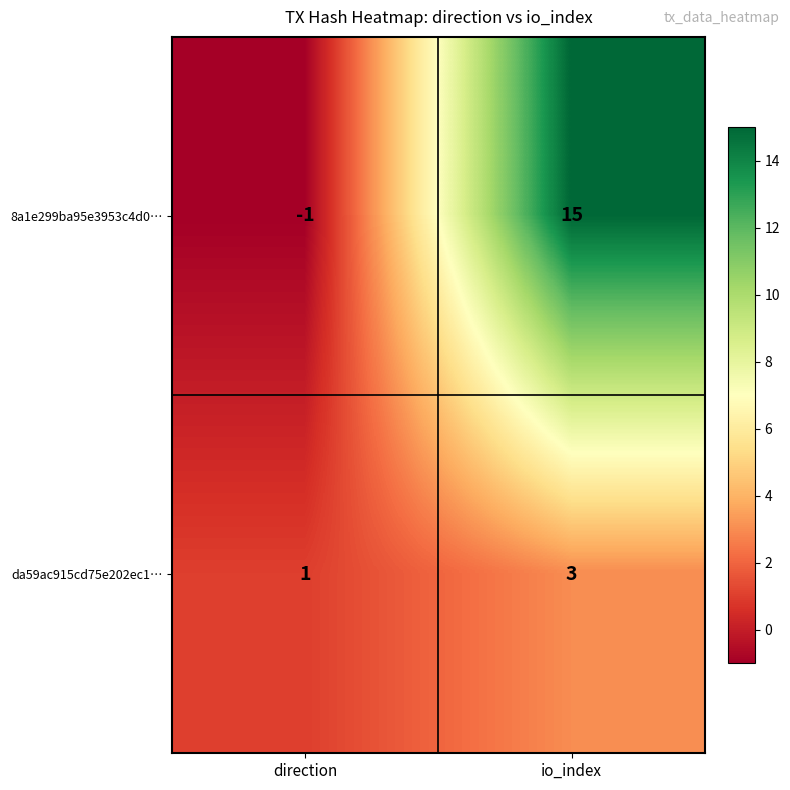

List the series in order of their peak value, highest first.

8a1e299ba95e3953c4d0…, da59ac915cd75e202ec1…